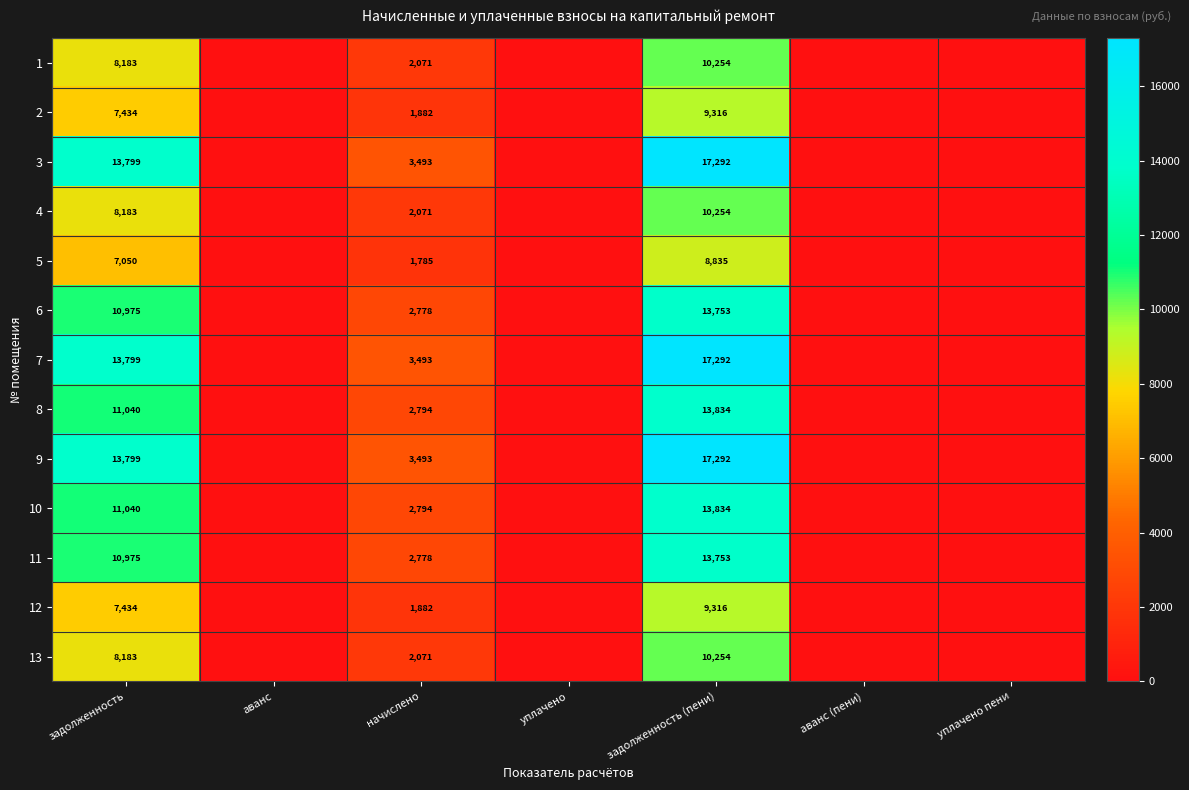

Is it true that 13 equals 10733 at задолженность?

False